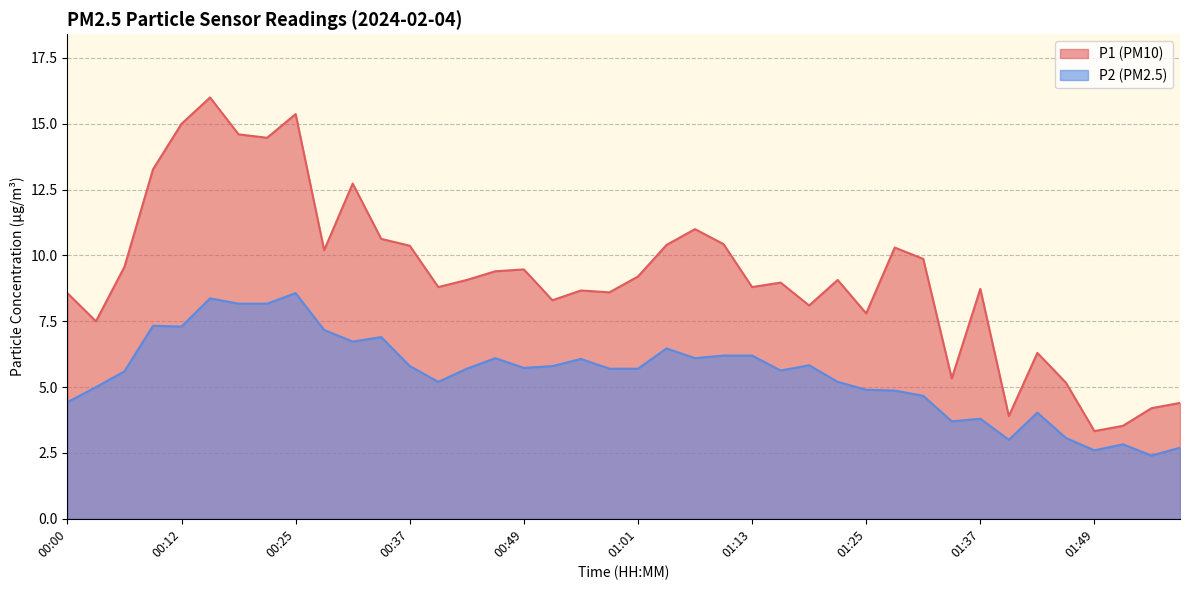

What is the label of the 17th point from the right?

01:10